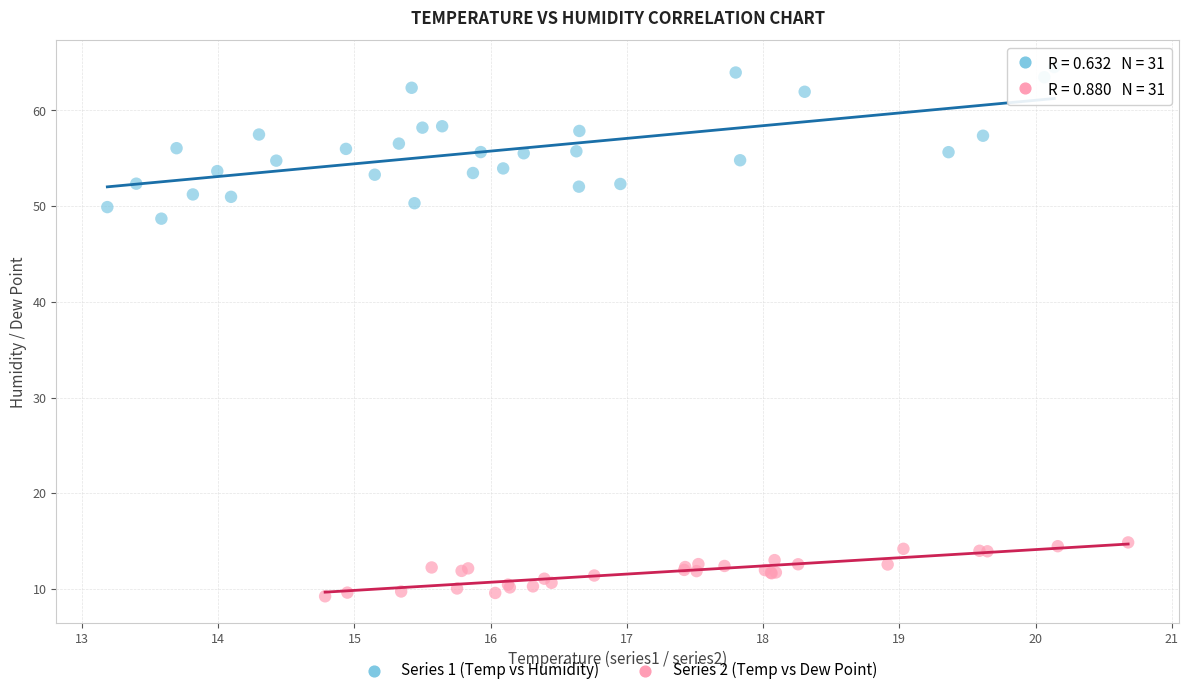

Which series reaches the maximum Y coordinate?

Series 1 (Temp vs Humidity)